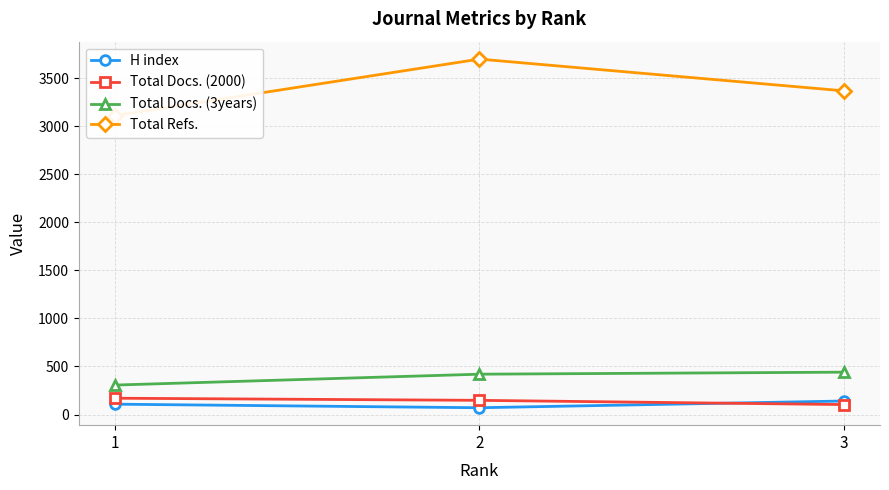

Which series has the widest spread of values?

Total Refs.